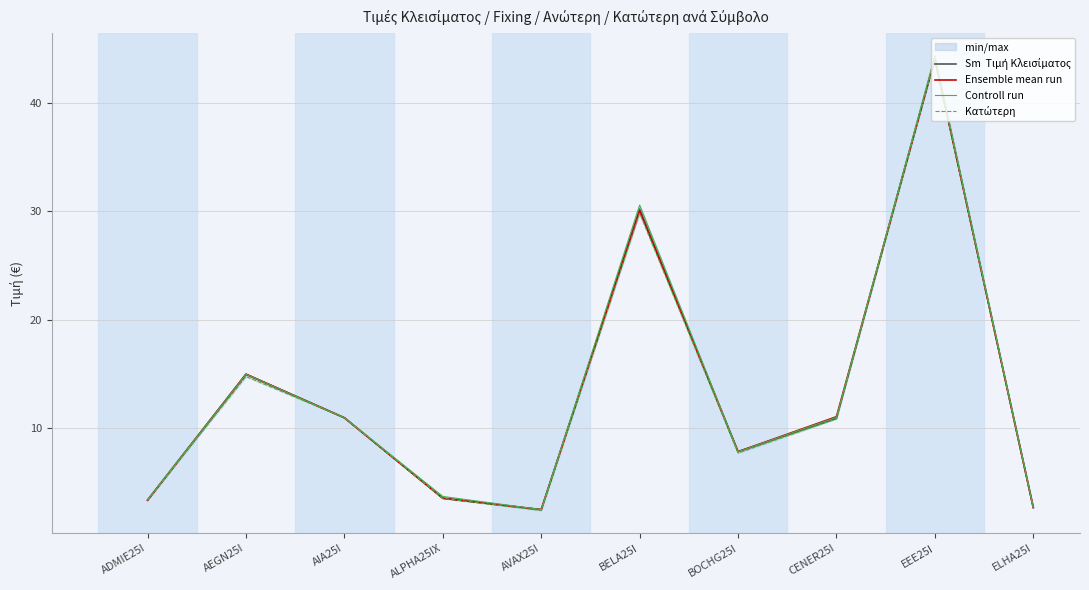

List the labels in order of Sm  Τιμή Κλεισίματος value, largest first.

EEE25I, BELA25I, AEGN25I, AIA25I, CENER25I, BOCHG25I, ALPHA25IX, ADMIE25I, ELHA25I, AVAX25I